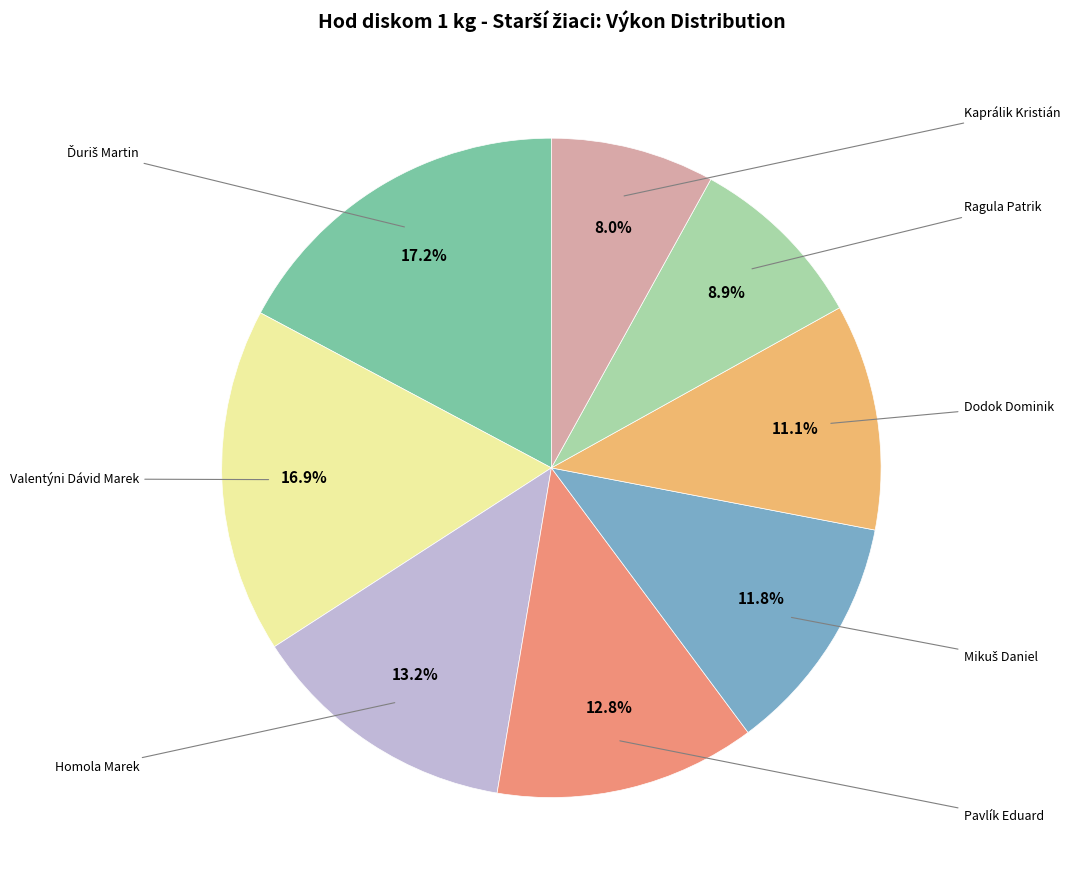

Does any single category account for the majority?

No